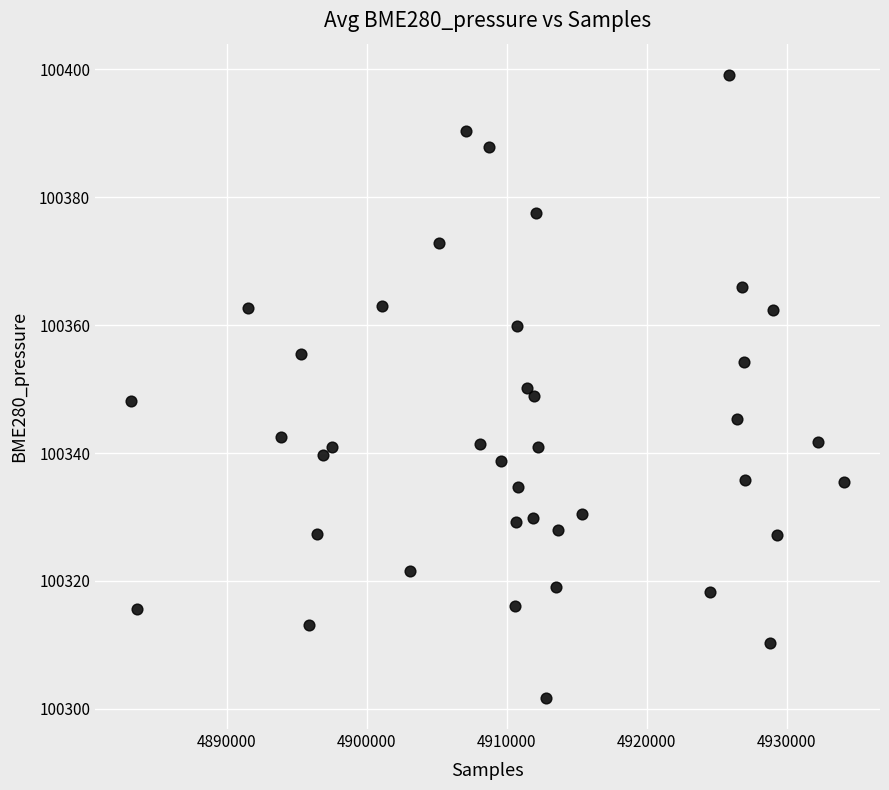

What is the range of X values (max minus min)?

50942.0